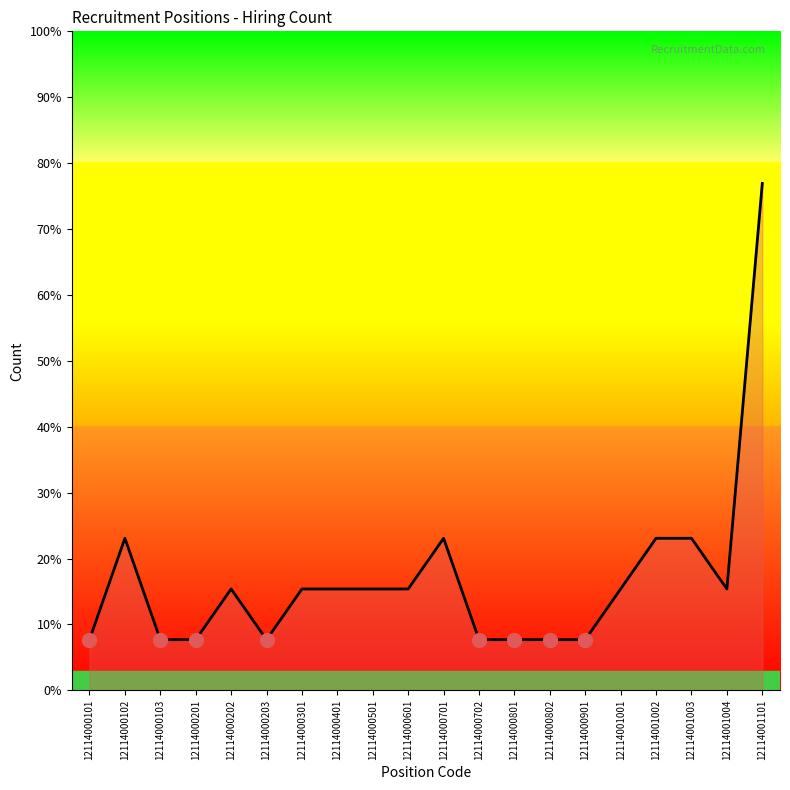

At which category does the chart reach its peak across all series?

12114001101